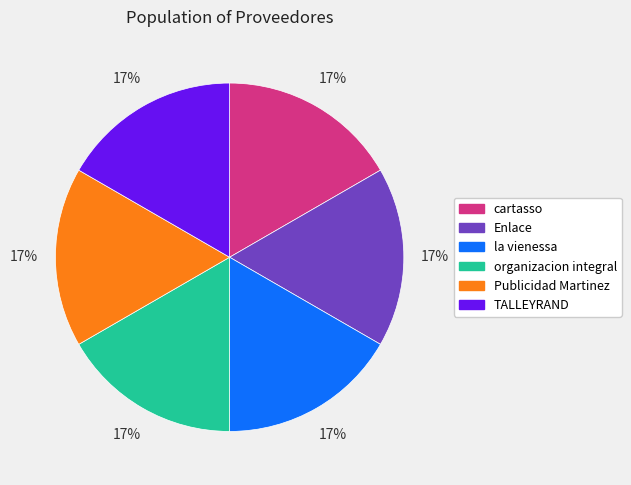

To the nearest percent, what portion does la vienessa represent?

17%